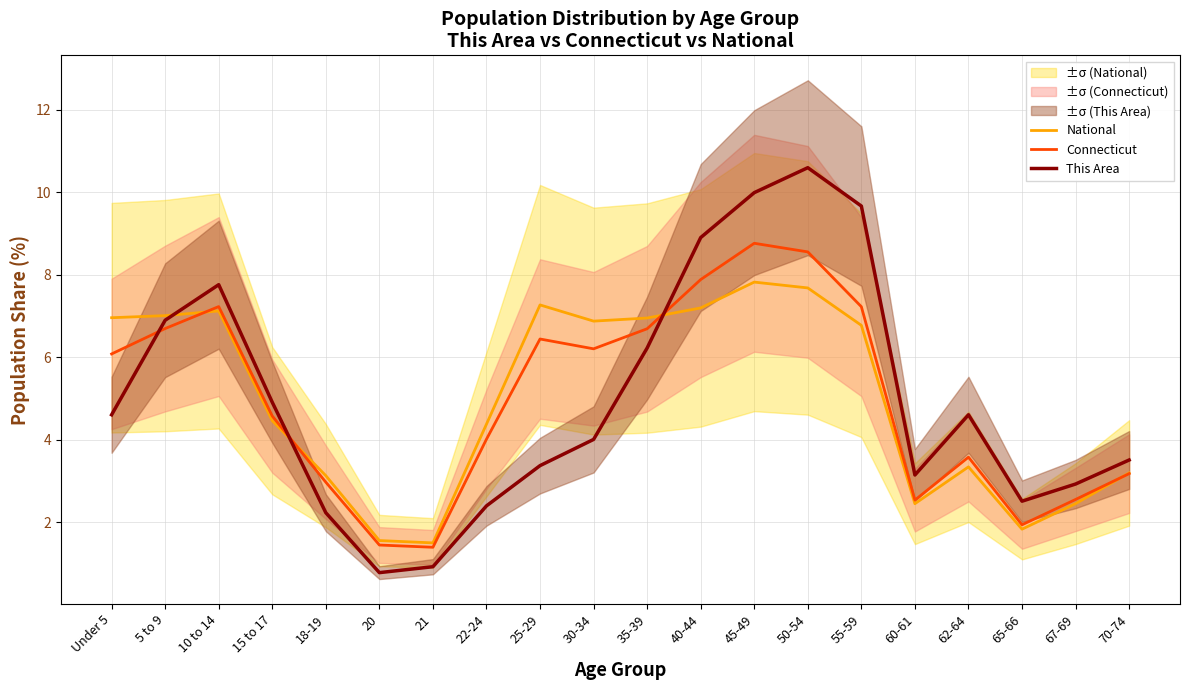

At which label does This Area reach its peak?

50-54